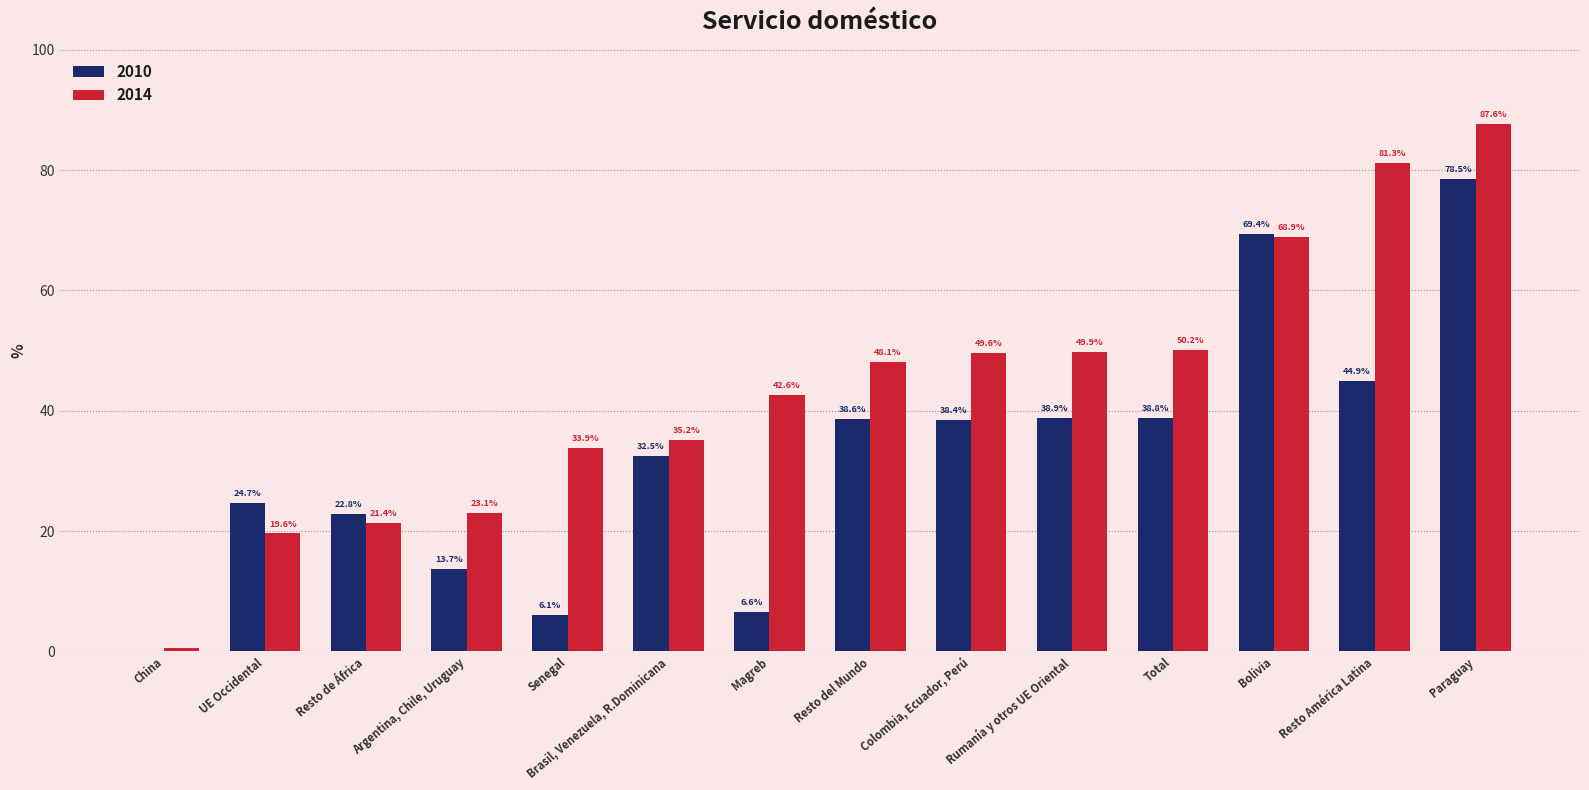

The value of 2010 at Argentina, Chile, Uruguay is 13.7. True or false?

True